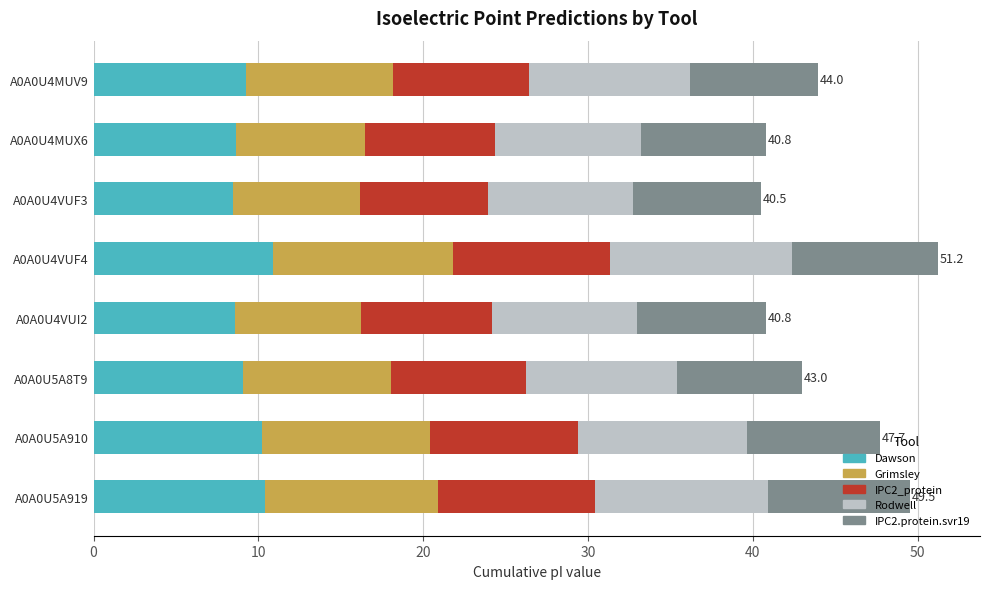

What is the total value across all series at A0A0U4VUF4?

51.2